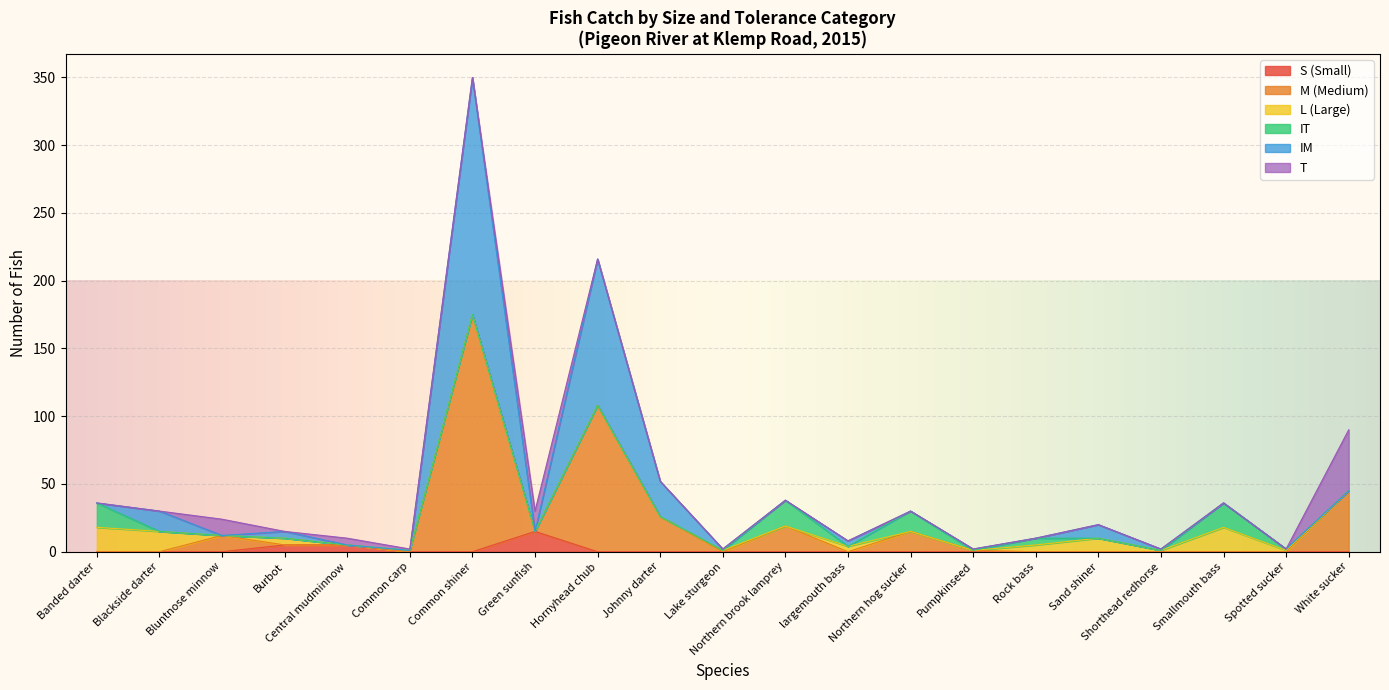

What are all the series names shown in the legend?

S (Small), M (Medium), L (Large), IT, IM, T